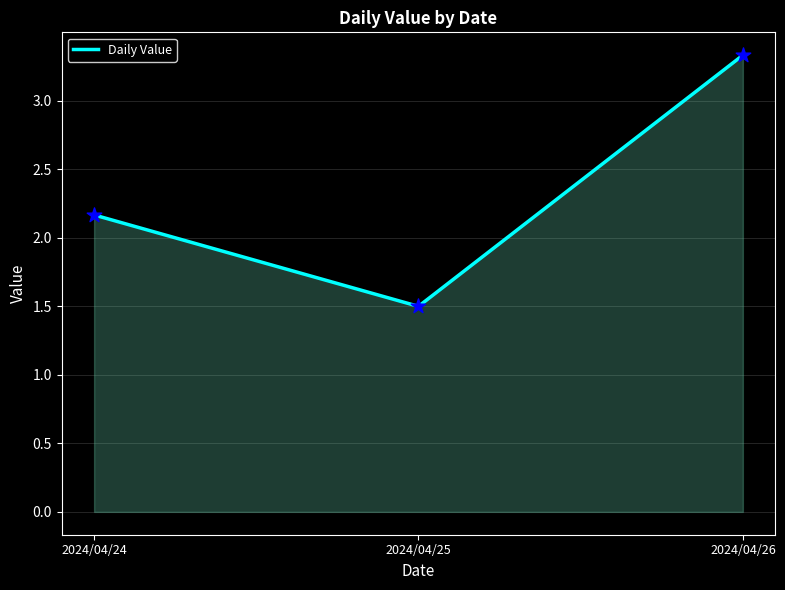

What is the change in value from 2024/04/25 to 2024/04/26?

+1.8